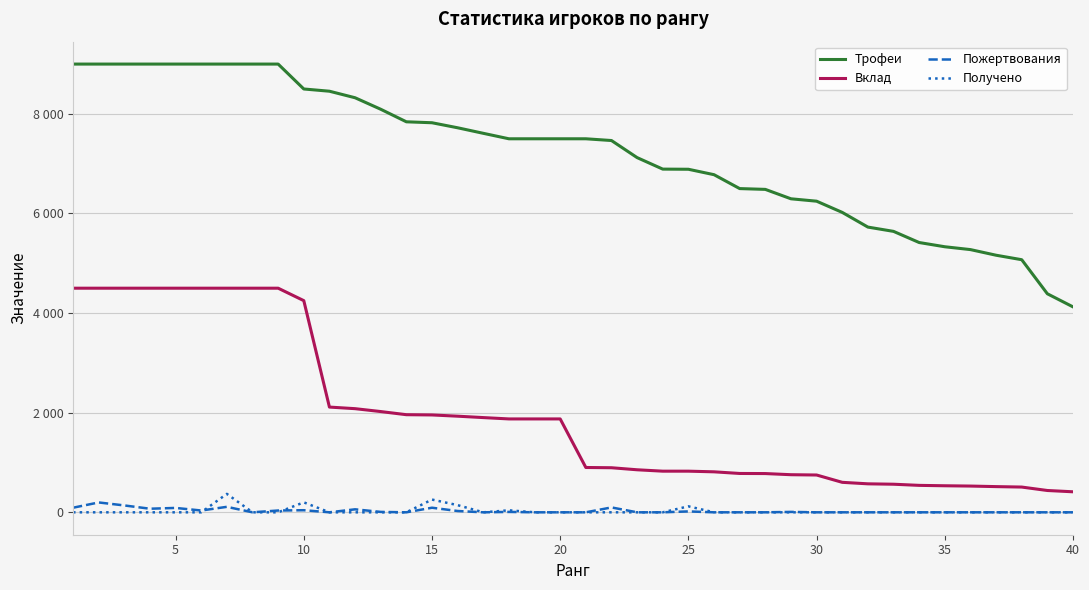

Does the chart display data point markers on the line(s)?

No